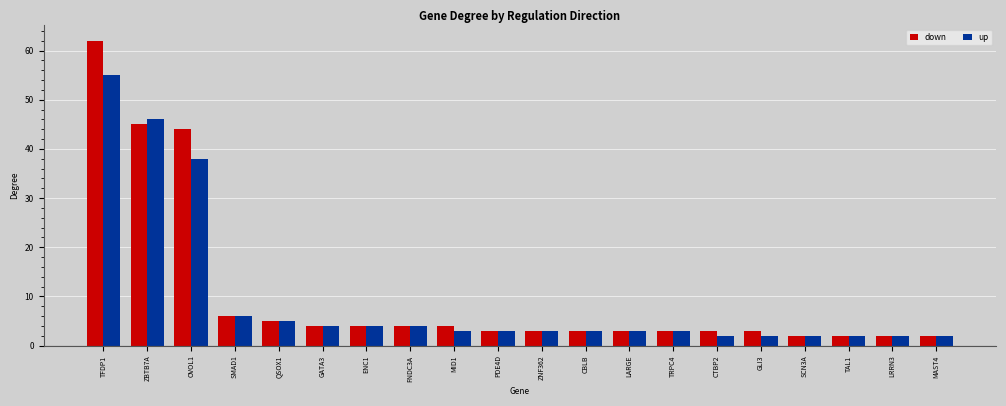

Reading left to right, transcribe all the data shown in this chart.

down: 62	45	44	6	5	4	4	4	4	3	3	3	3	3	3	3	2	2	2	2
up: 55	46	38	6	5	4	4	4	3	3	3	3	3	3	2	2	2	2	2	2